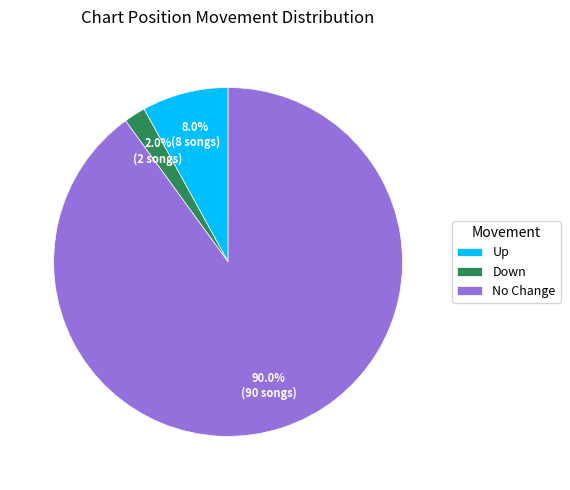

Rank the categories by value from highest to lowest.

No Change, Up, Down